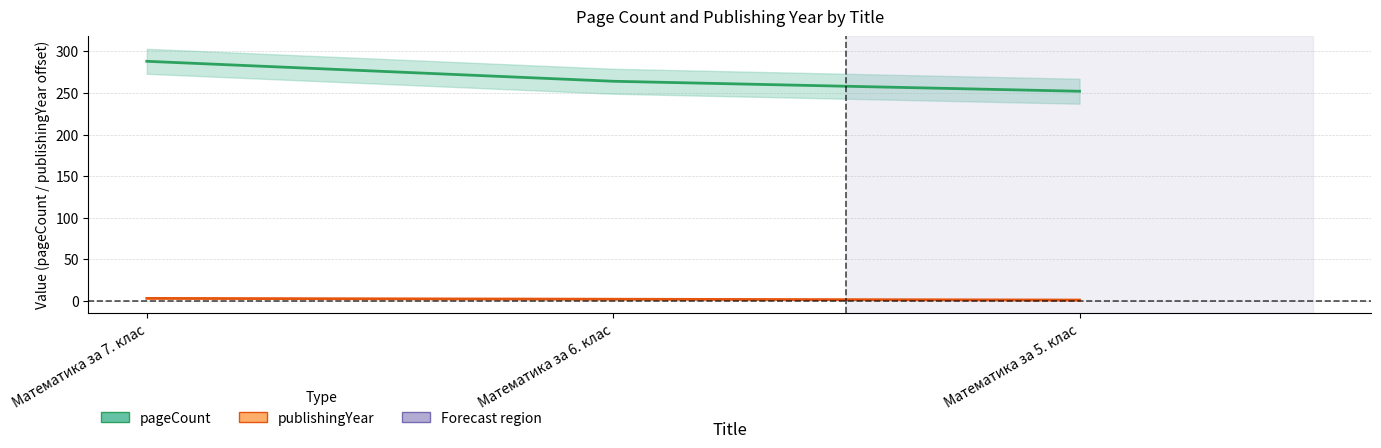

What is the average value of the pageCount series?

268